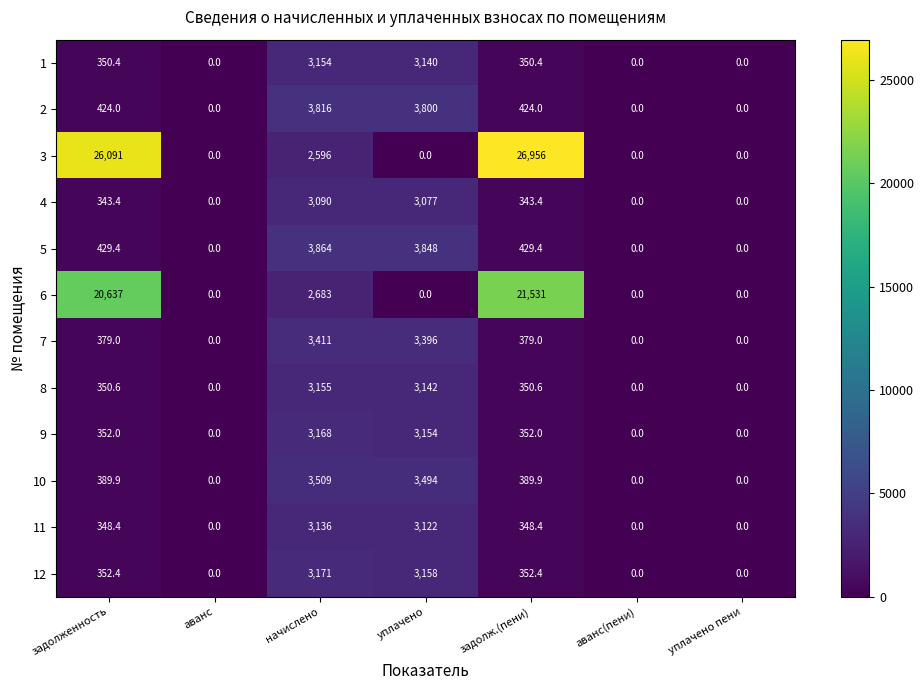

What is the total value across all series at уплачено?

33331.0